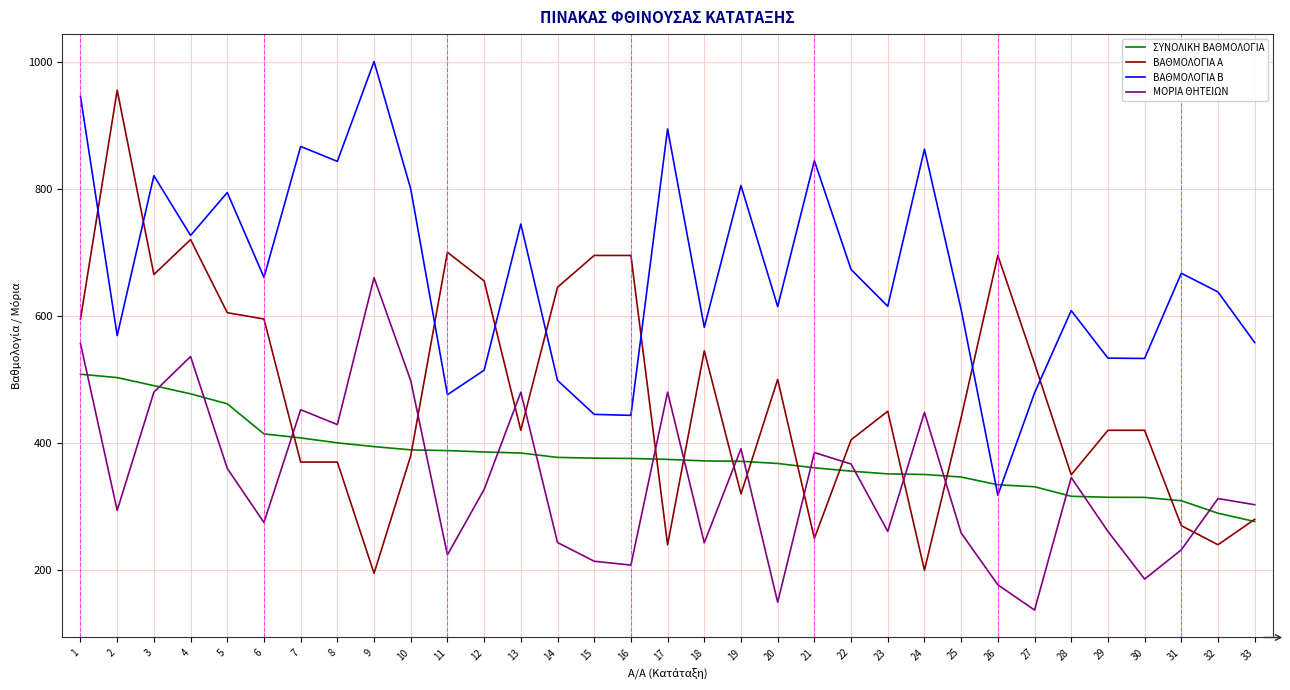

Between 5 and 20, which series saw the biggest shift?

ΜΟΡΙΑ ΘΗΤΕΙΩΝ